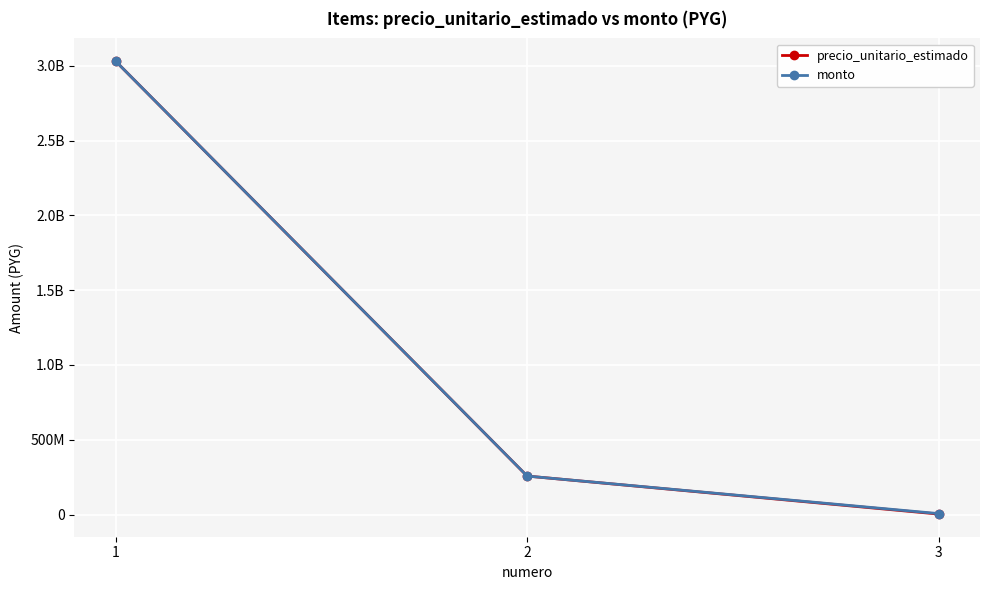

Reading left to right, list all the values displayed in this chart.

precio_unitario_estimado: 1=3031063440	2=256995560	3=3000000
monto: 1=3031063440	2=256995560	3=6000000